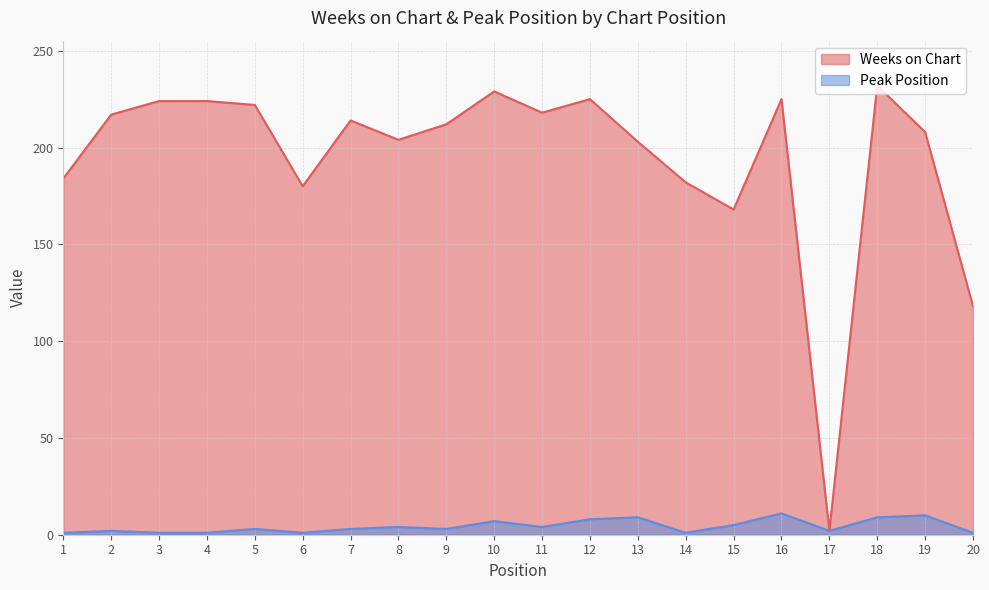

How many distinct data groups are displayed?

2